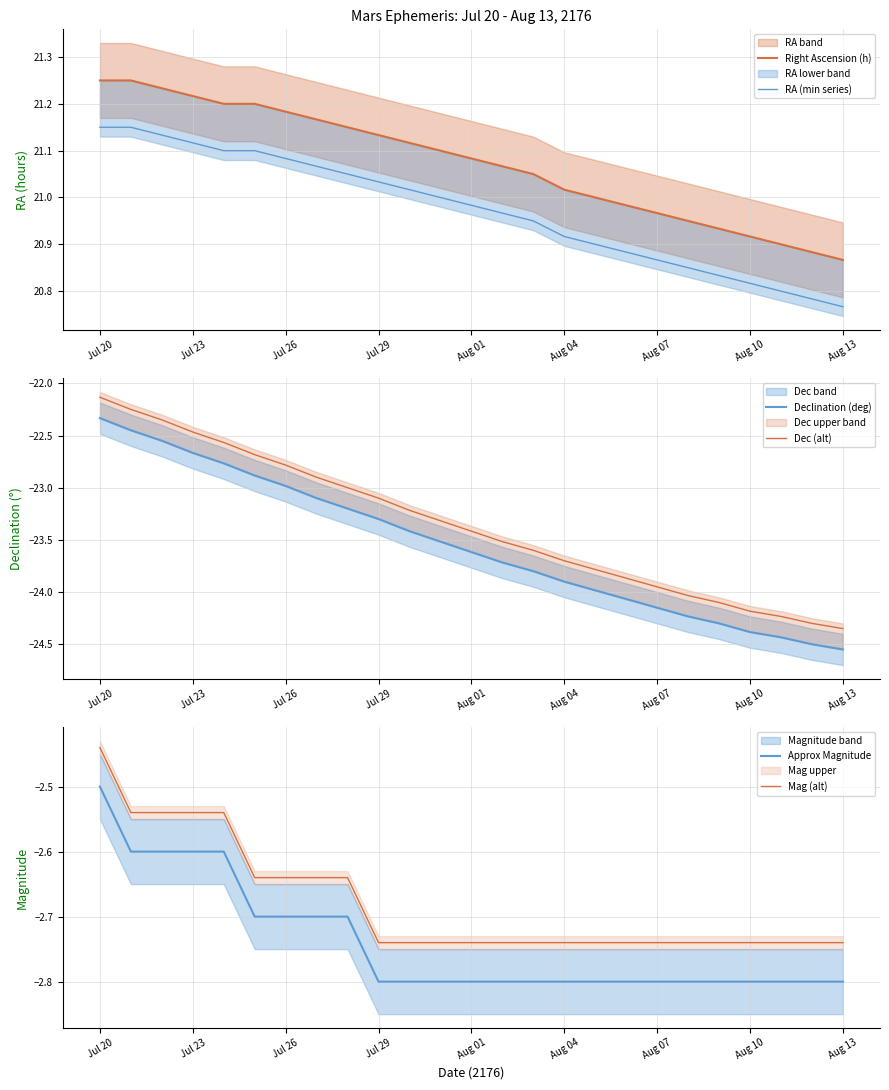

What is the sum of all Dec (alt) values?

-583.8